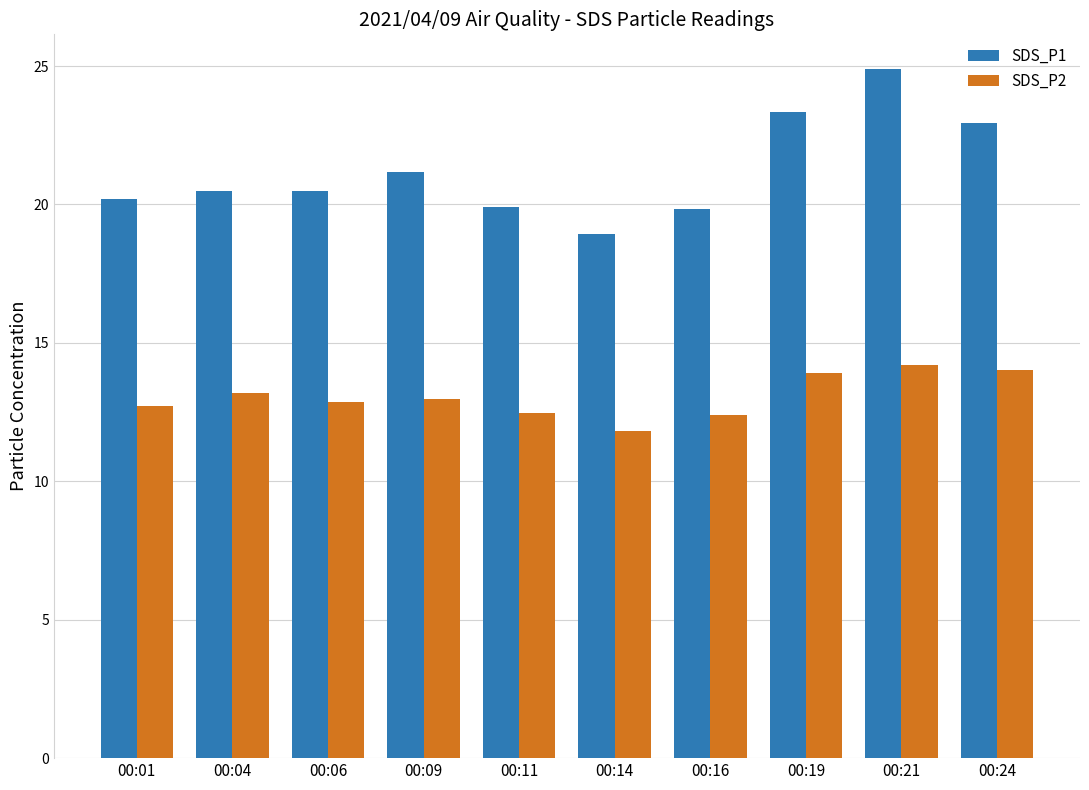

True or false: SDS_P1 has a value of 32.2 at 00:14.

False